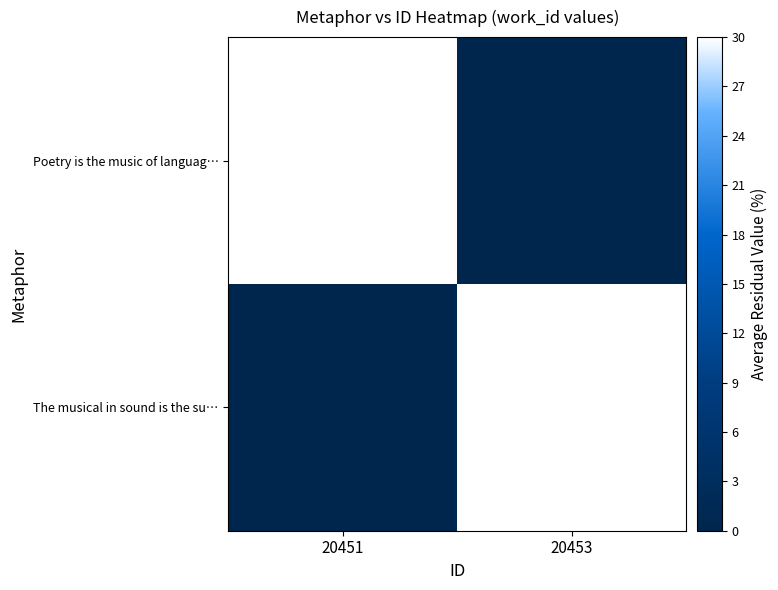

True or false: The musical in sound is the su… has a value of 12637 at 20453.

False